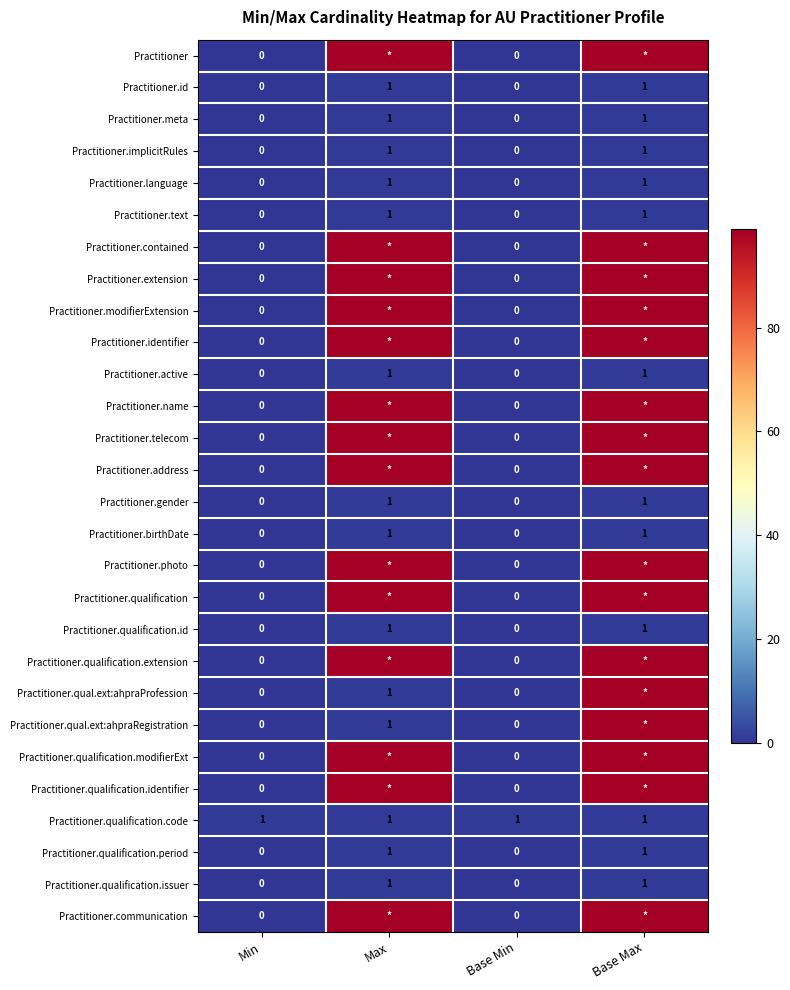

True or false: Practitioner.qualification.issuer has a value of 0 at Base Max.

False